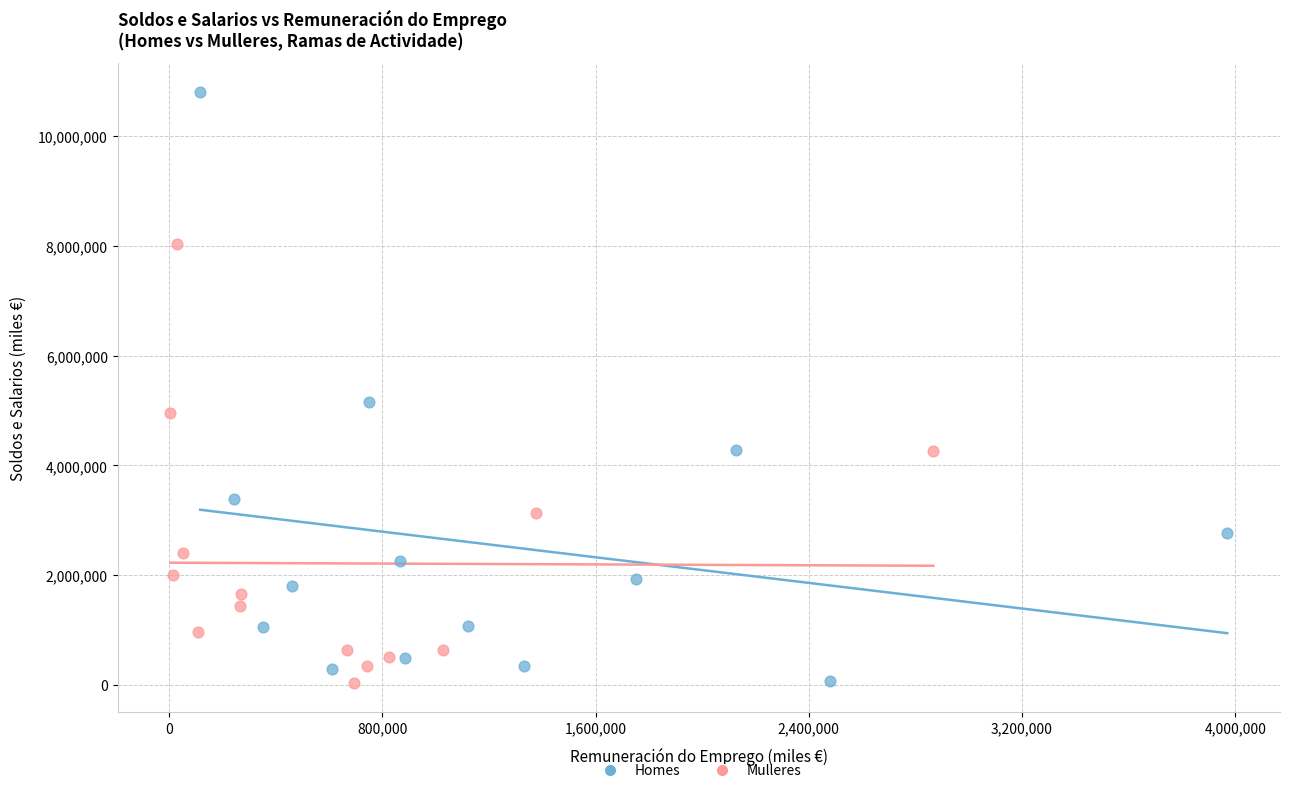

Which series reaches the maximum Y coordinate?

Homes